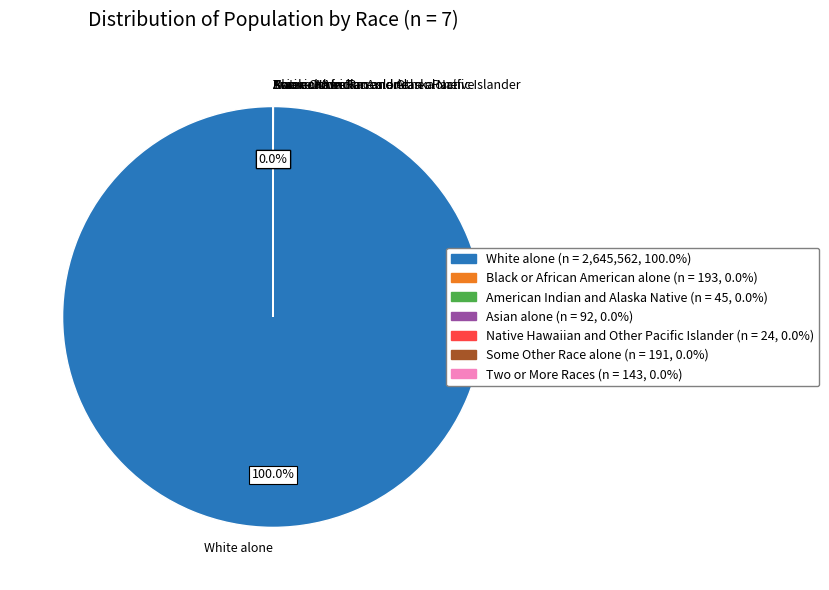

Which slice is the largest?

White alone